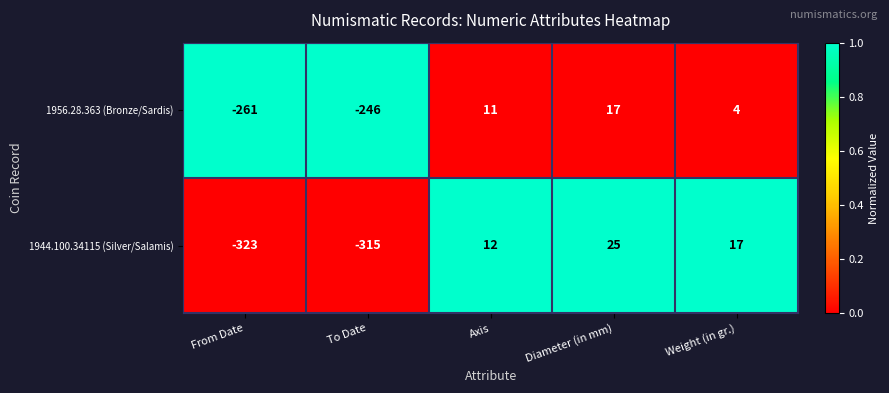

At Weight (in gr.), list the series in order from smallest to largest.

1956.28.363 (Bronze/Sardis), 1944.100.34115 (Silver/Salamis)